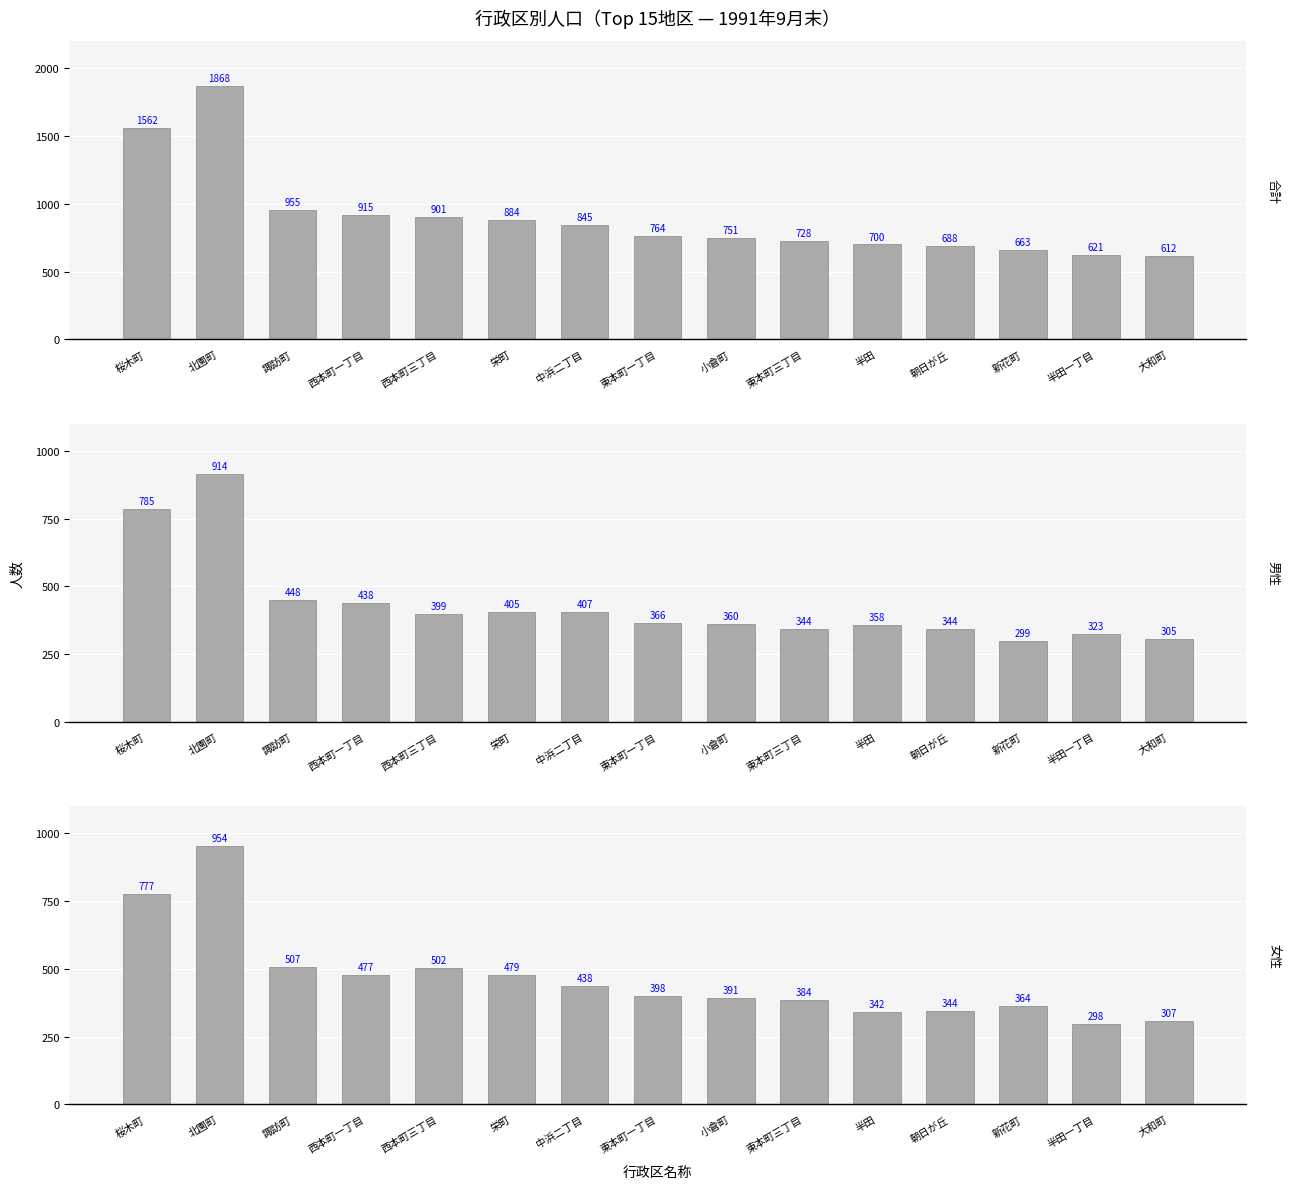

Which category has the lowest value in the 女性人数 series?

半田一丁目